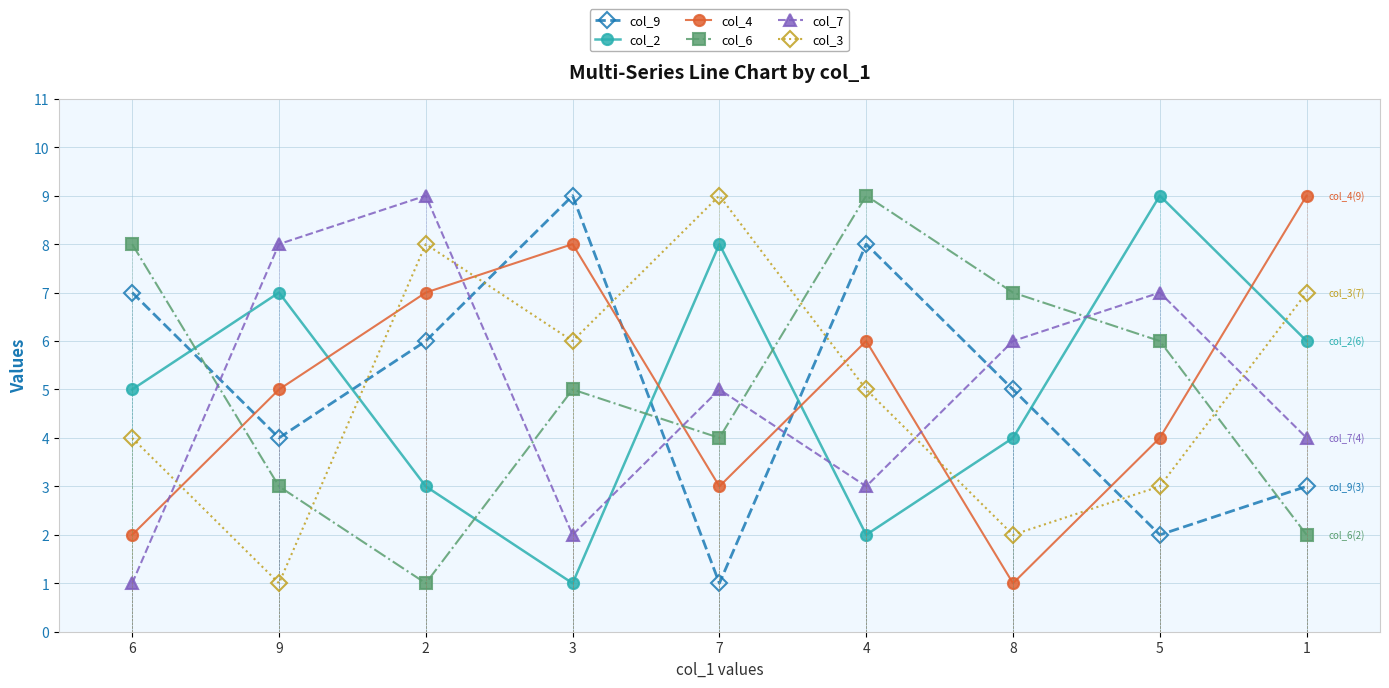

Reading left to right, transcribe all the data shown in this chart.

col_9: 6=7	9=4	2=6	3=9	7=1	4=8	8=5	5=2	1=3
col_2: 6=5	9=7	2=3	3=1	7=8	4=2	8=4	5=9	1=6
col_4: 6=2	9=5	2=7	3=8	7=3	4=6	8=1	5=4	1=9
col_6: 6=8	9=3	2=1	3=5	7=4	4=9	8=7	5=6	1=2
col_7: 6=1	9=8	2=9	3=2	7=5	4=3	8=6	5=7	1=4
col_3: 6=4	9=1	2=8	3=6	7=9	4=5	8=2	5=3	1=7